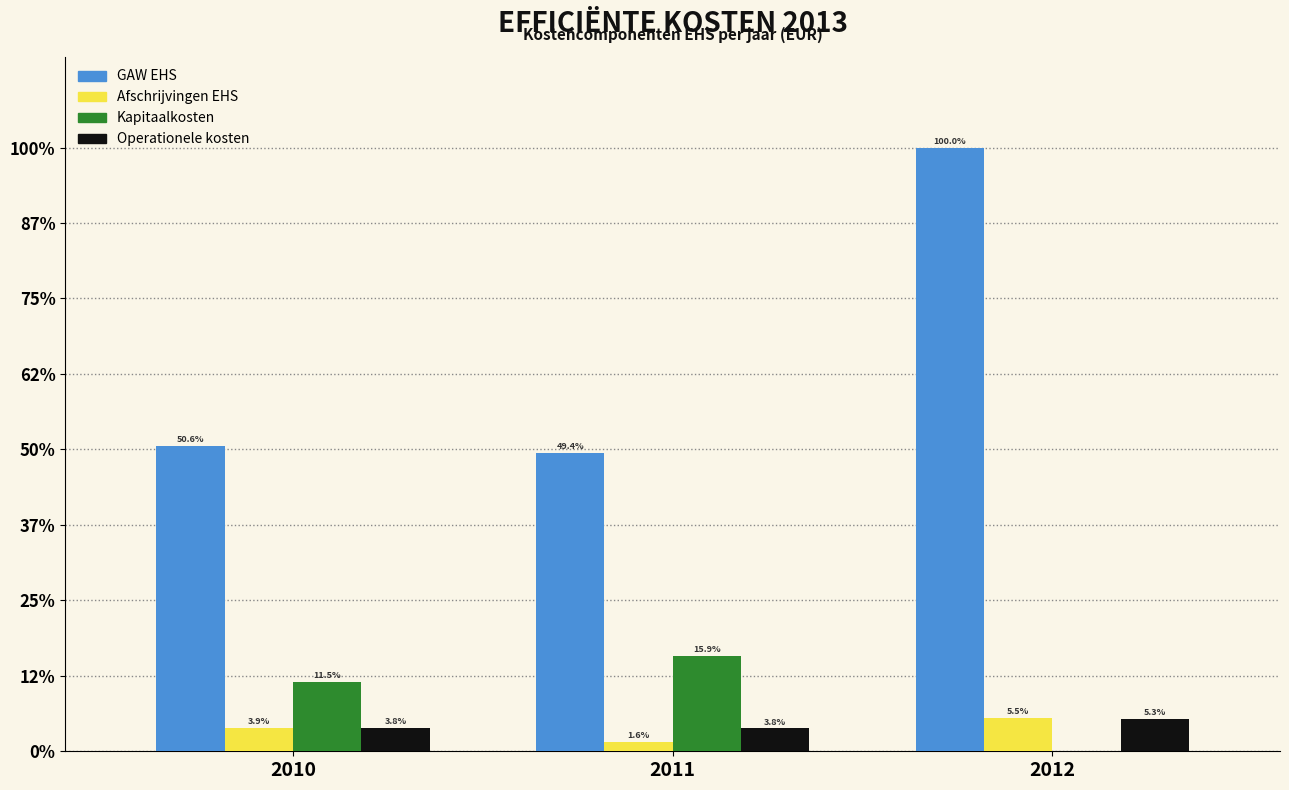

Read the GAW EHS value at 2012.

100.0